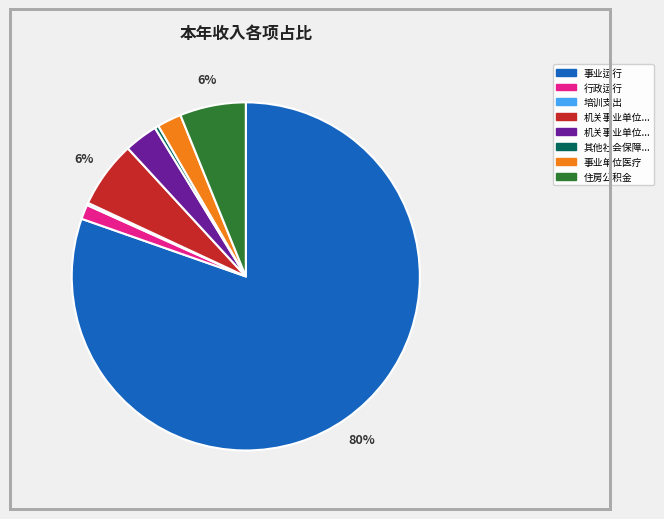

Does any single category account for the majority?

Yes